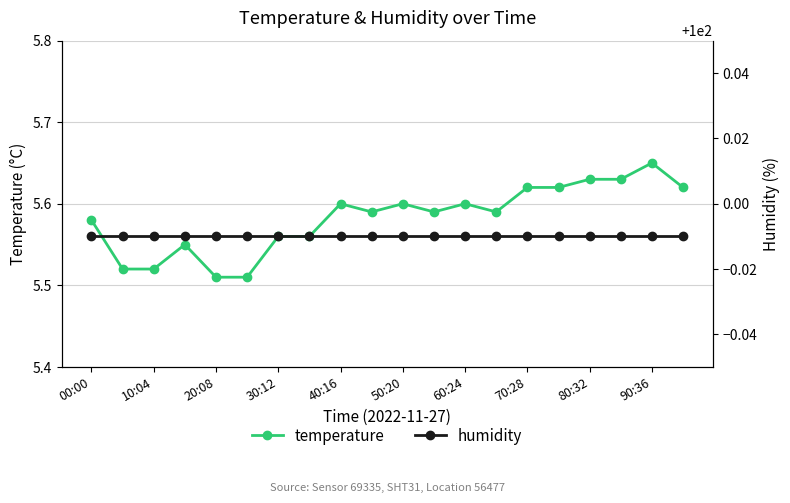

True or false: temperature has more than 1 points higher than both neighbors.

True